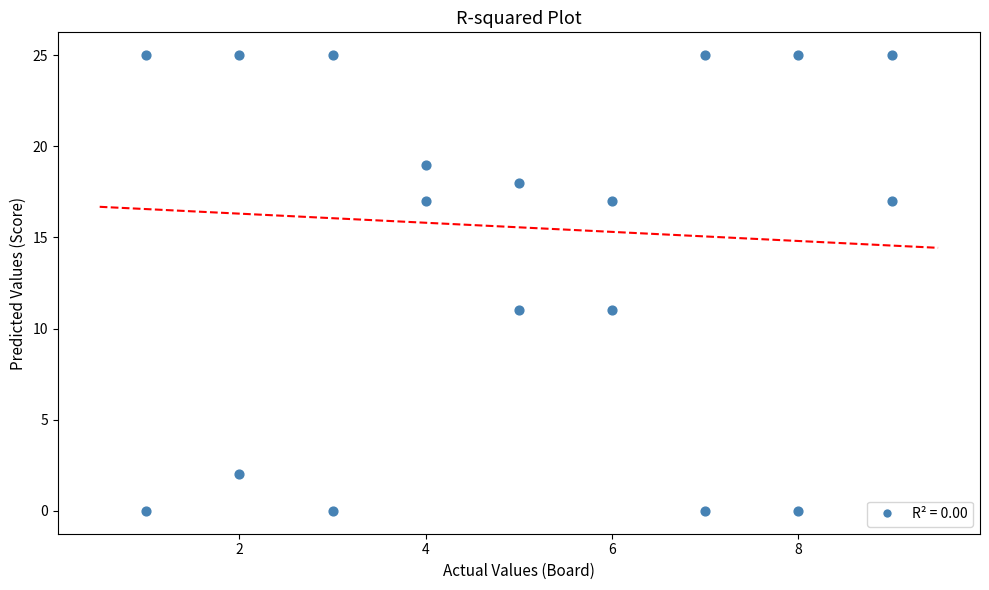

How many points are shown in the scatter plot?

18